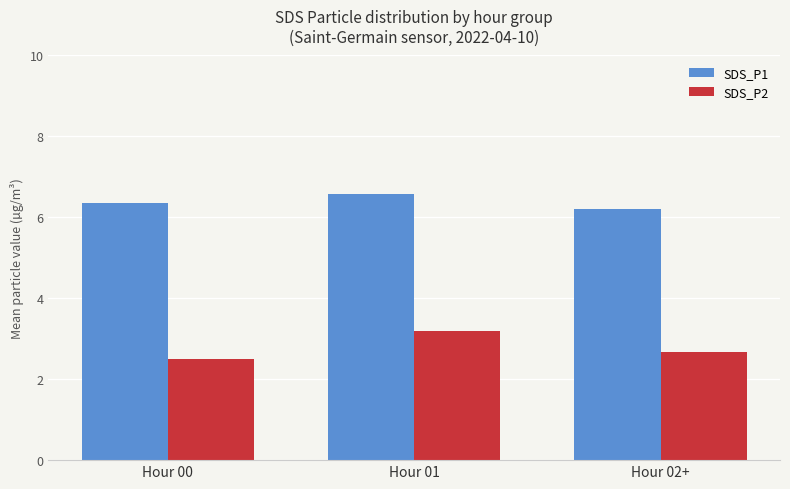

What are all the series names shown in the legend?

SDS_P1, SDS_P2